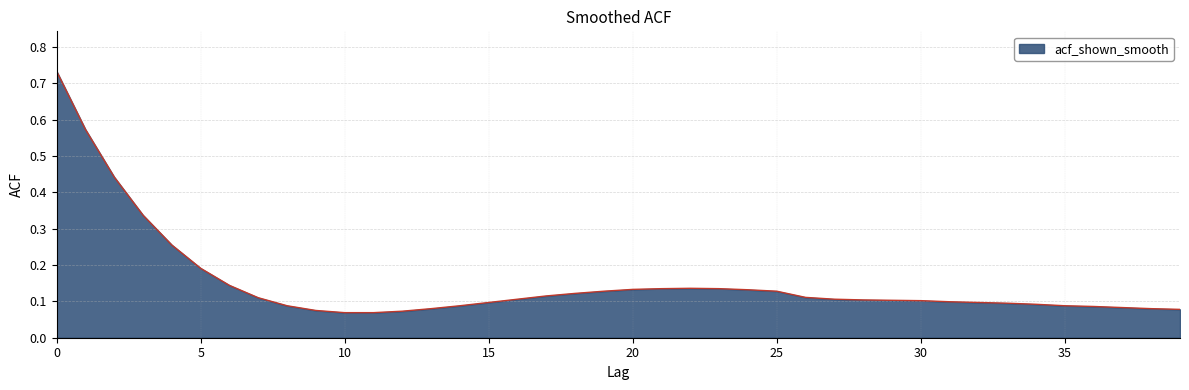

What is the sum of all values?

6.0